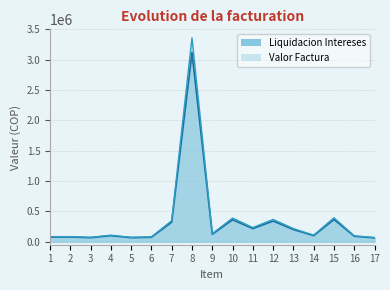

How many interior local valleys does the Liquidacion Intereses series have?

5